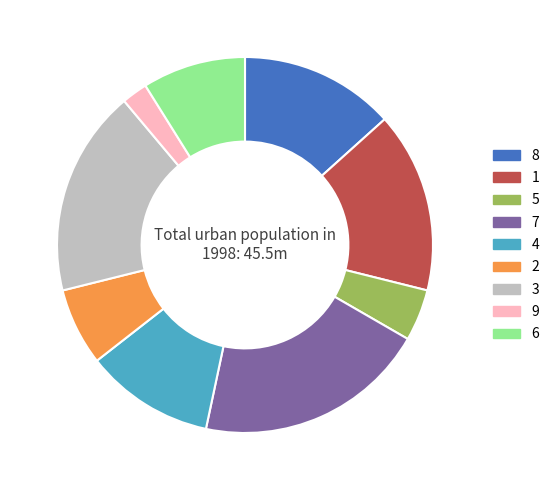

Between 4 and 9, which is larger?

4